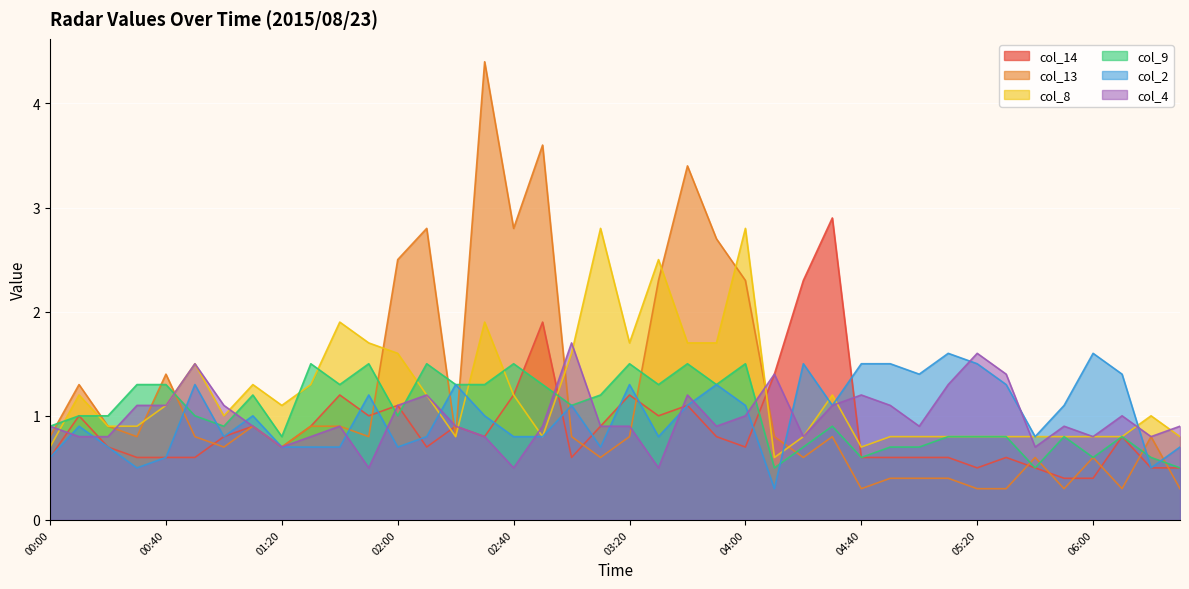

What are all the series names shown in the legend?

col_14, col_13, col_8, col_9, col_2, col_4